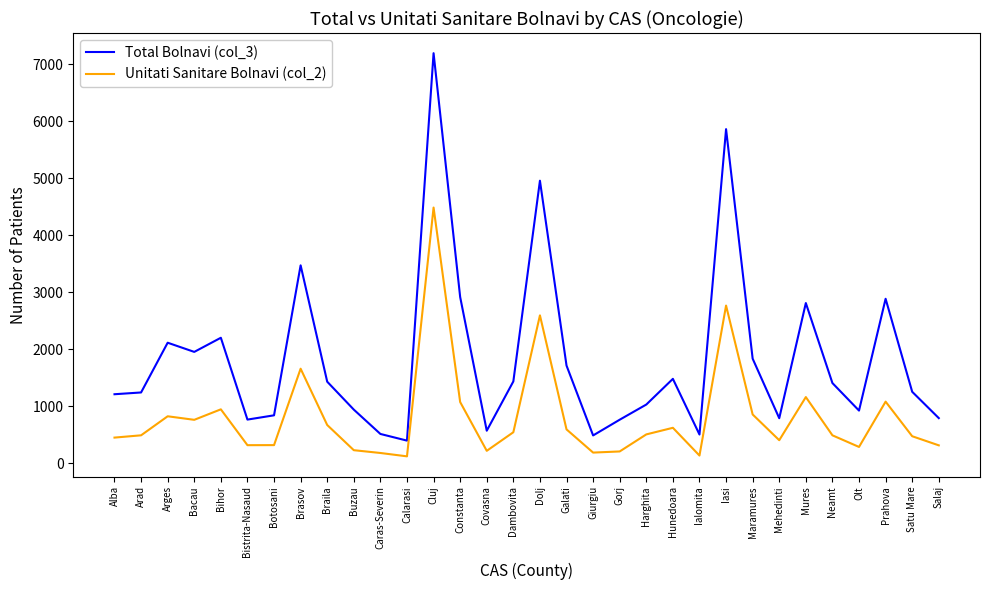

Where is Unitati Sanitare Bolnavi (col_2) nearest to the value 2306?

Dolj